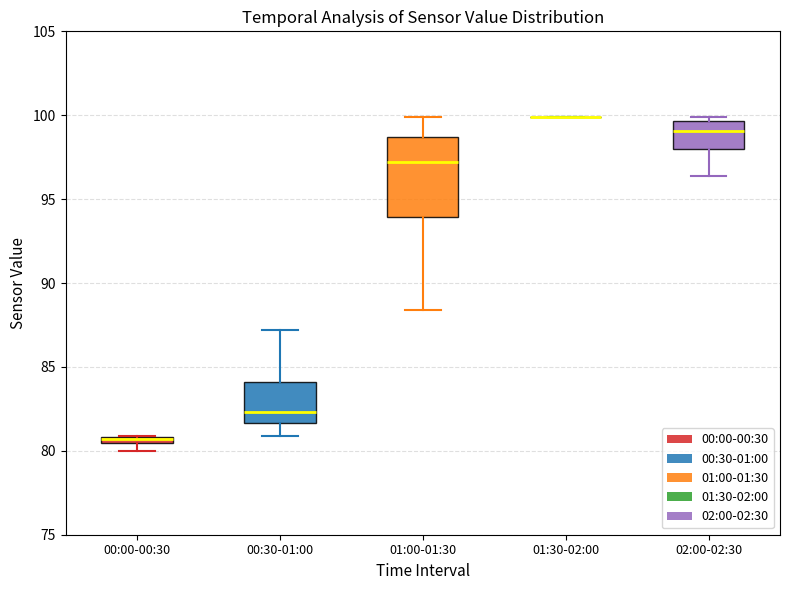

Comparing the boxes themselves (not the whiskers), which one is the tallest?

01:00-01:30